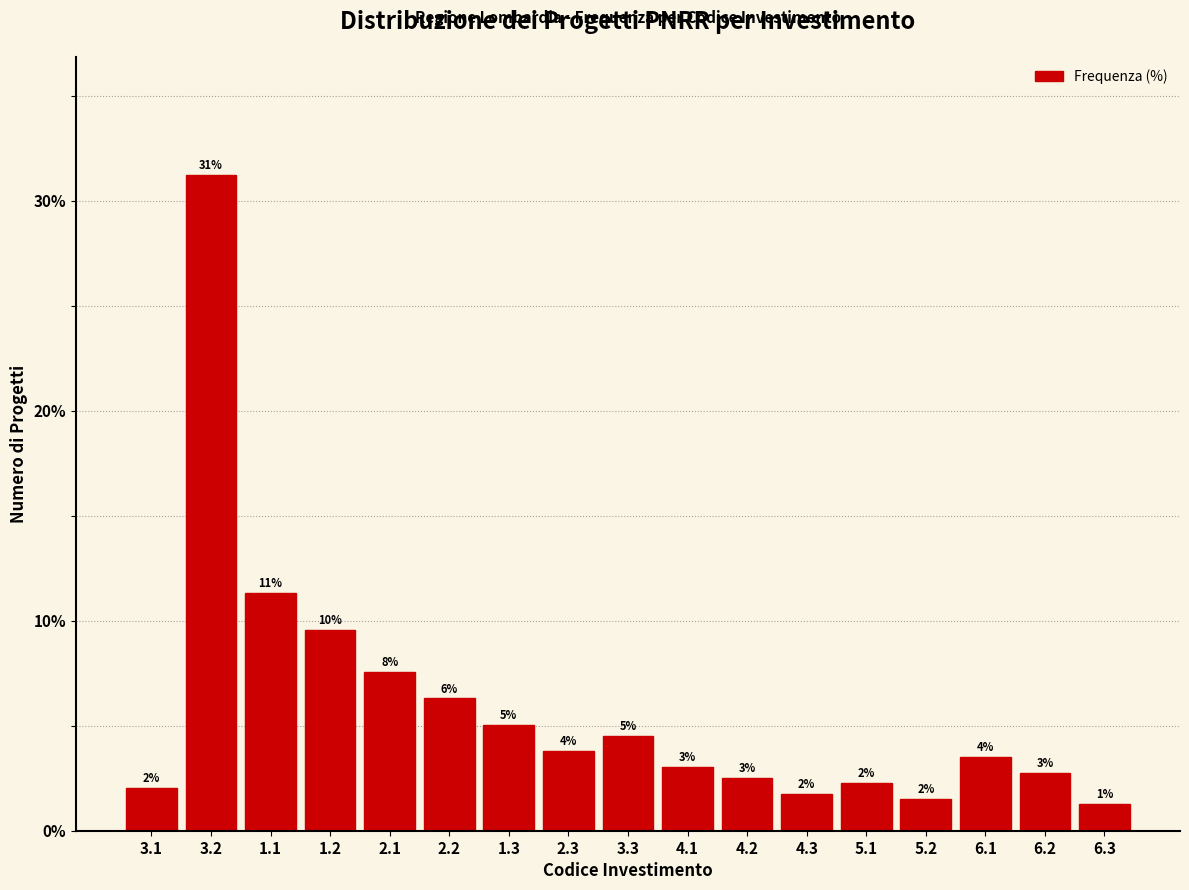

What is the label of the 15th bar from the left?

6.1